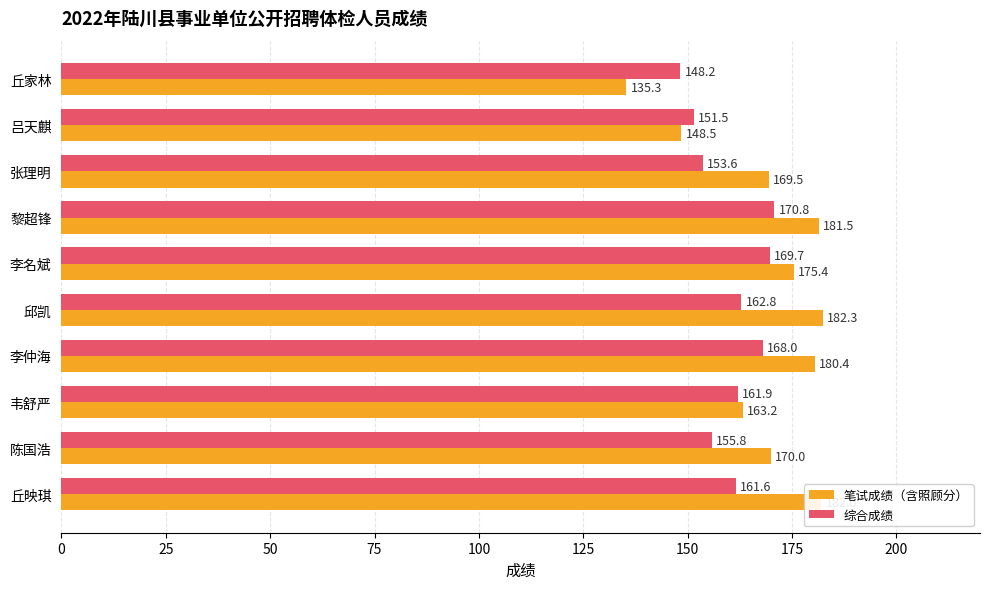

List the series in order of their peak value, highest first.

笔试成绩（含照顾分）, 综合成绩